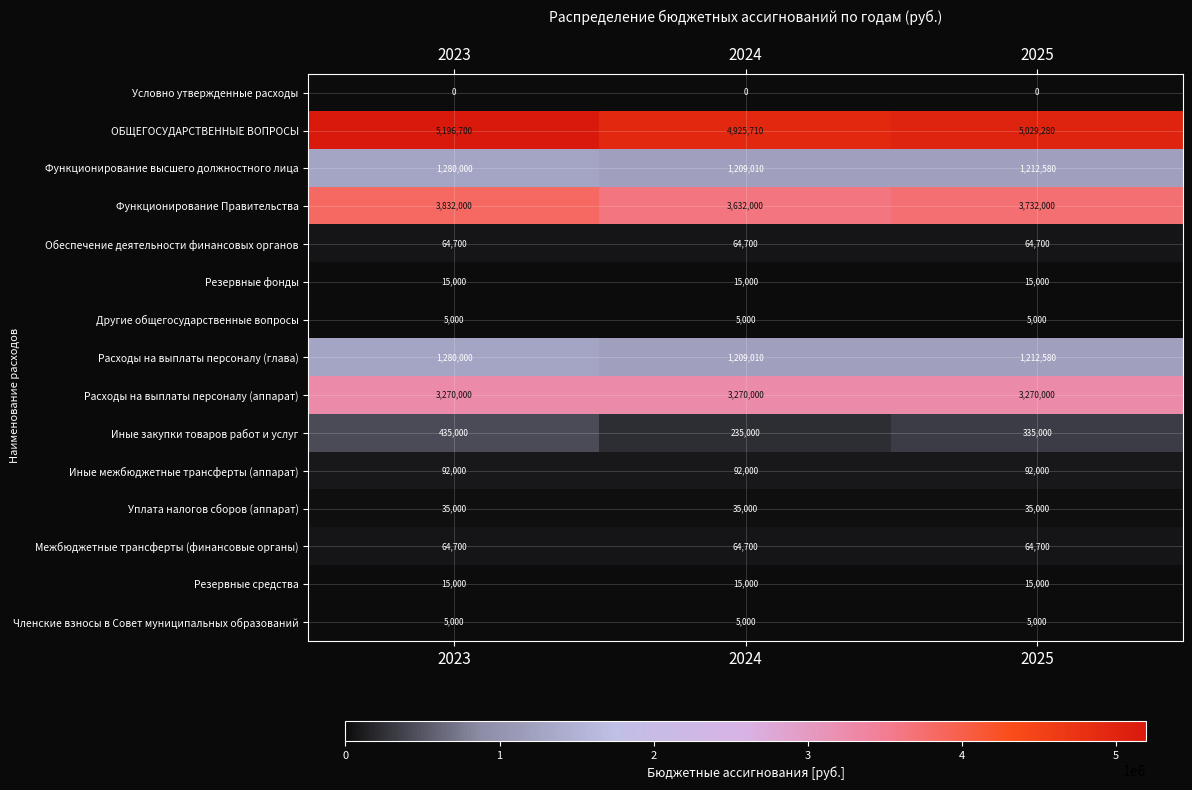

At which category is the sum across all series the highest?

2023